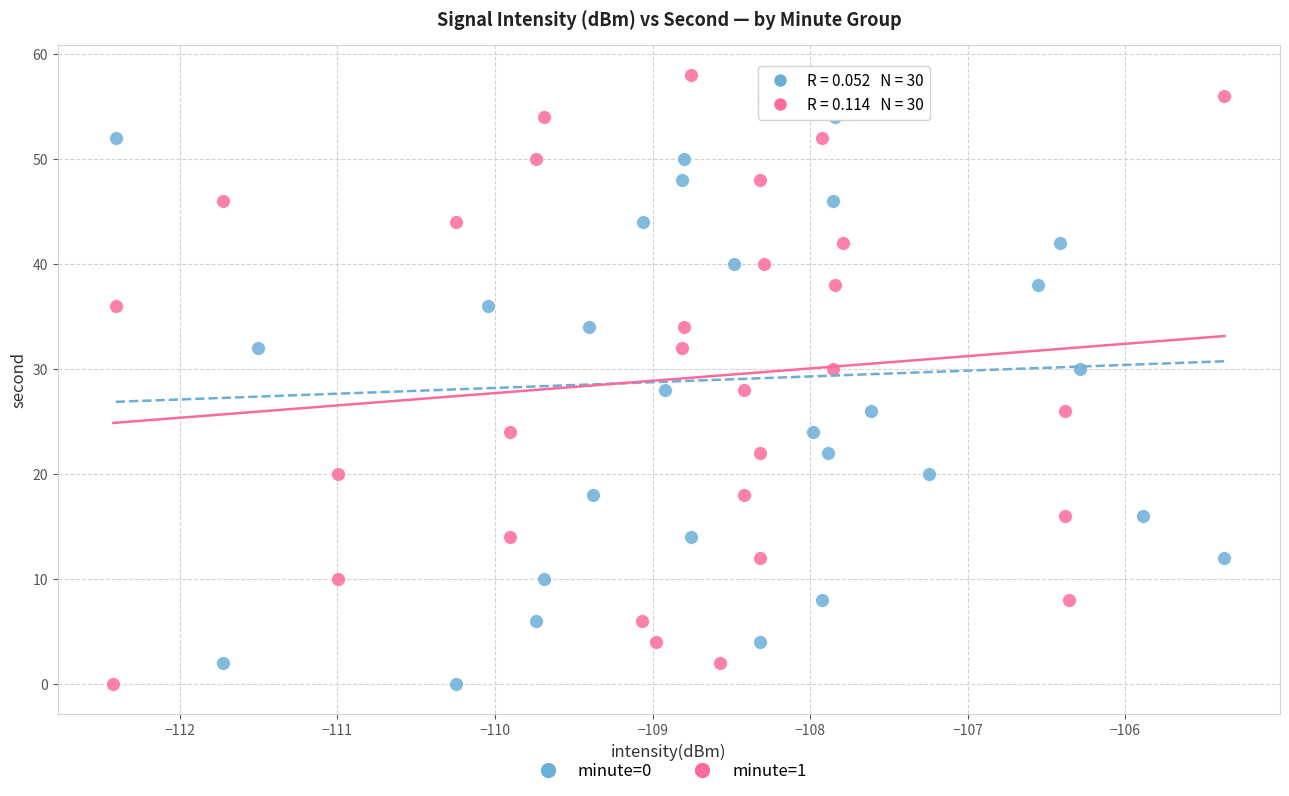

What are all the series names shown in the legend?

minute=0, minute=1